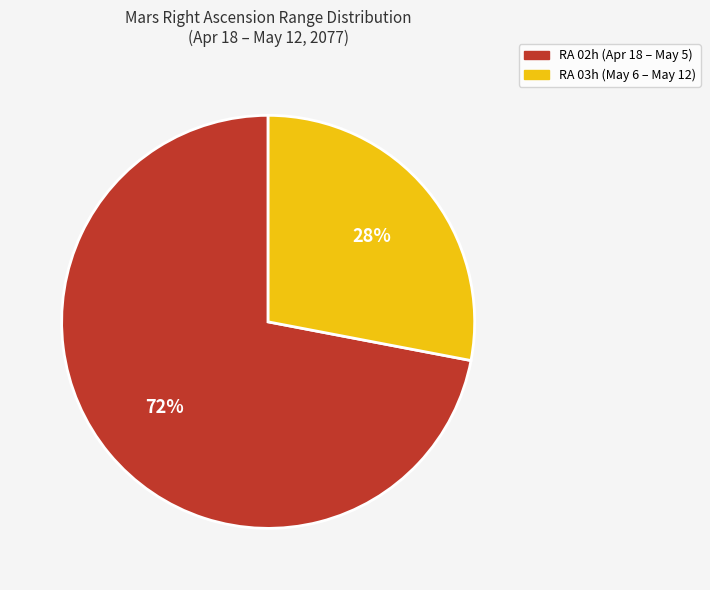

How many slices are in this pie chart?

2